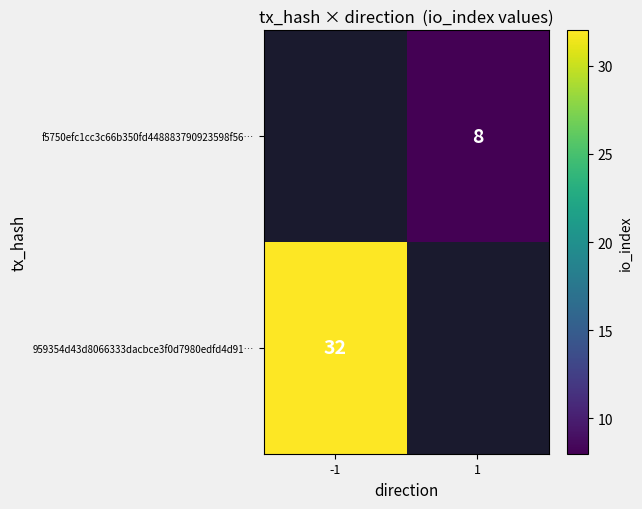

The value of 959354d43d8066333dacbce3f0d7980edfd4d91… at -1 is 57. True or false?

False